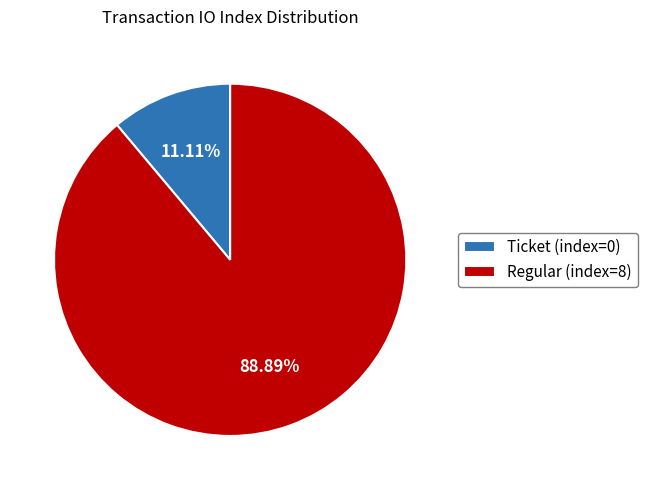

What is the majority slice?

Regular (index=8)